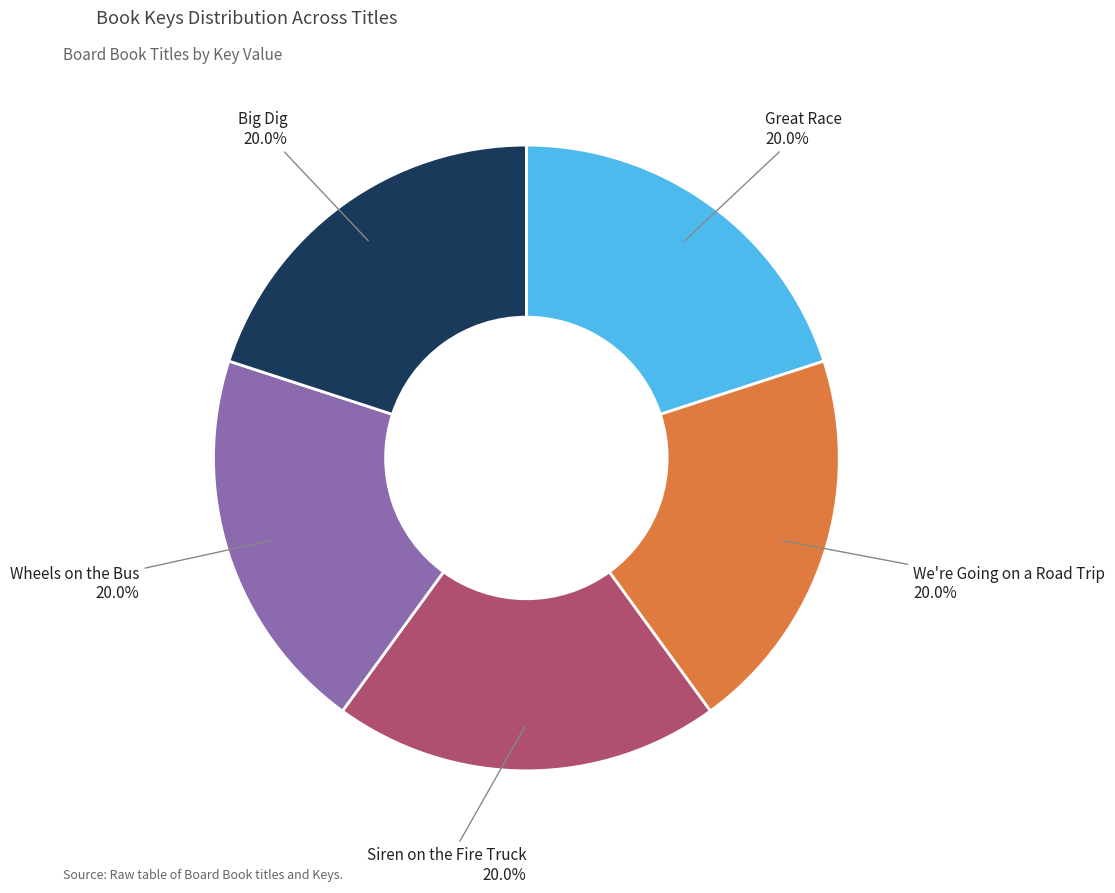

Is it true that Wheels on the Bus is 34% of the pie?

False